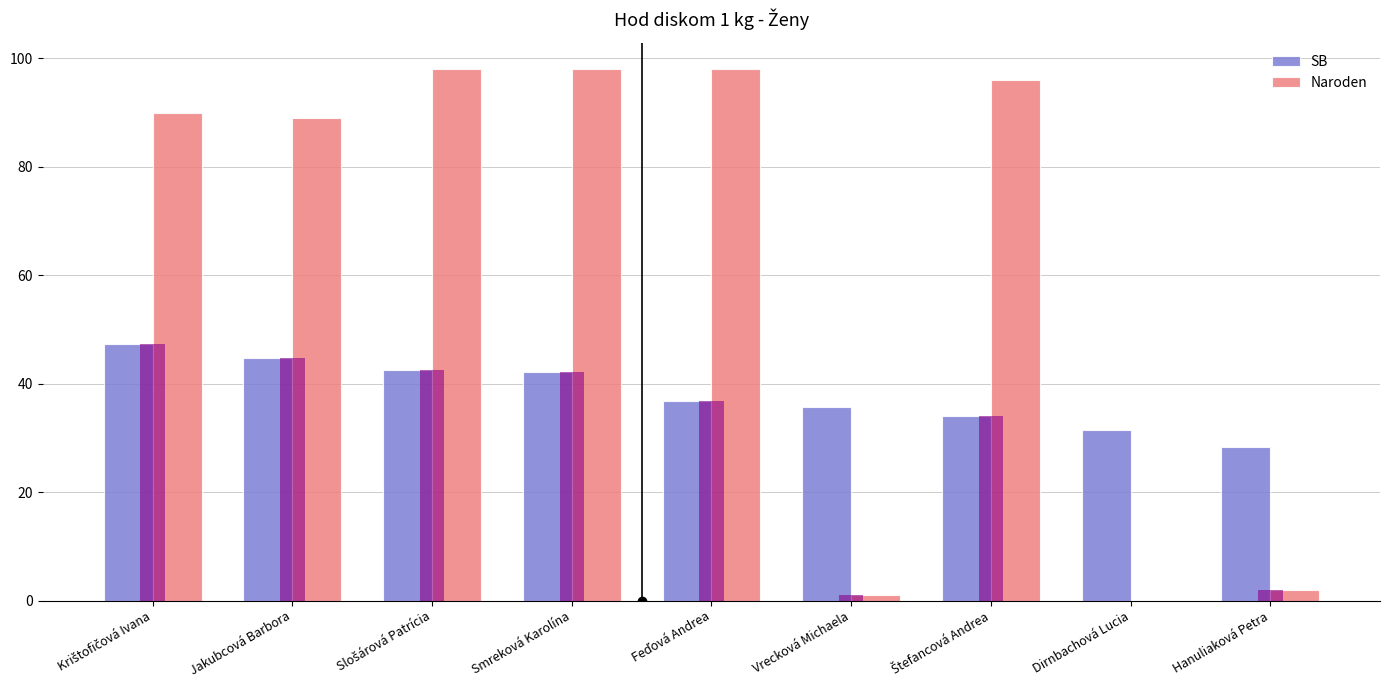

Reading left to right, what are all the values shown in this chart?

SB: 47.3	44.7	42.5	42.1	36.9	35.6	34.1	31.5	28.4
Naroden: 90.0	89.0	98.0	98.0	98.0	1.0	96.0	0.0	2.0